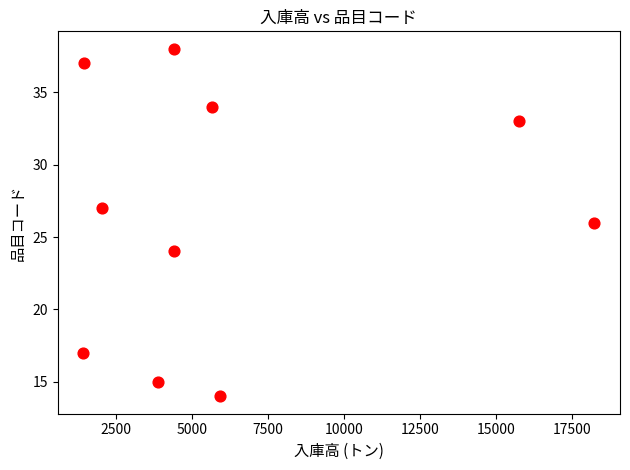

What is the range of Y values (max minus min)?

24